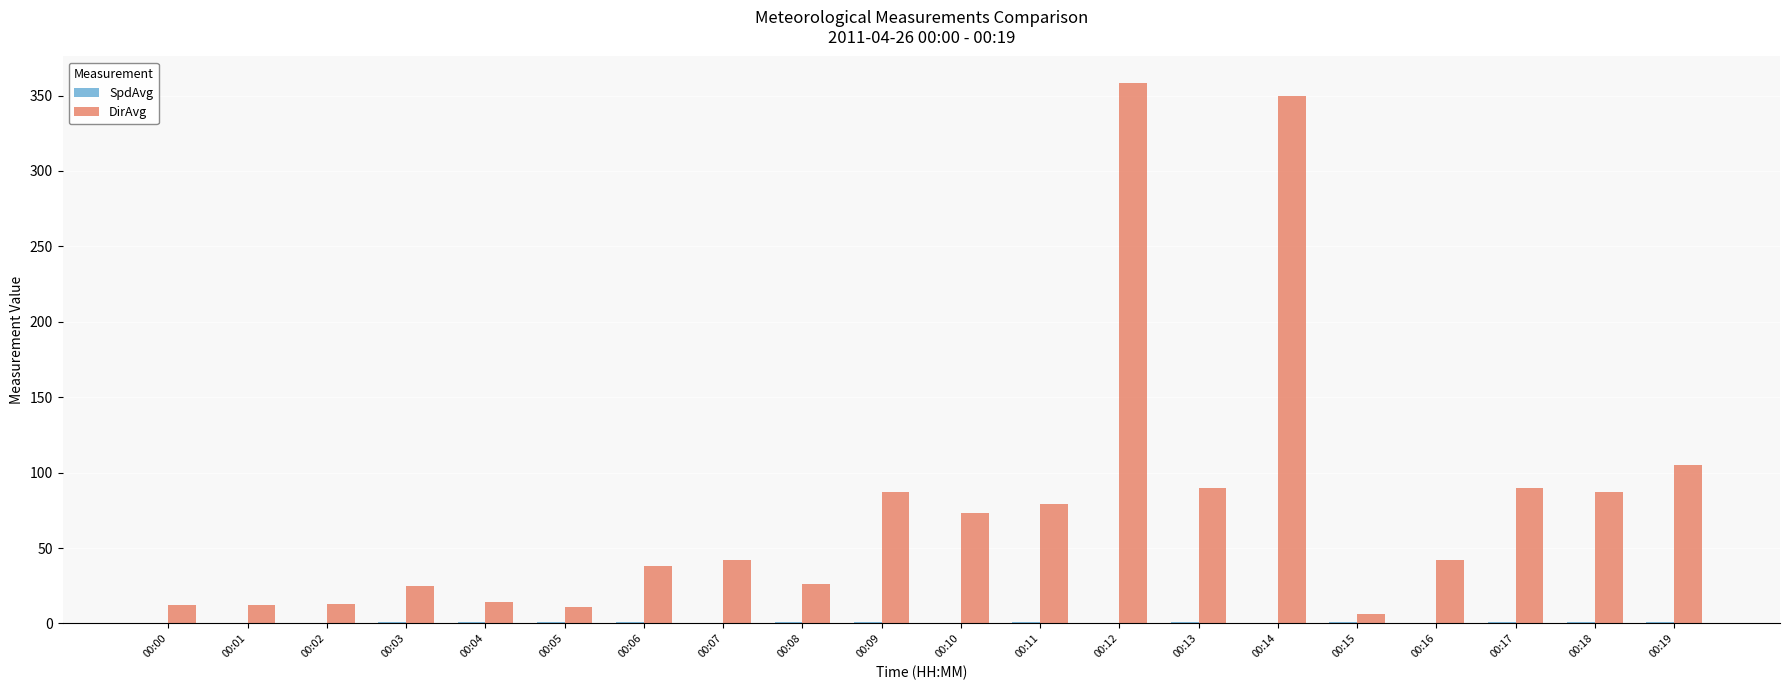

The value of DirAvg at 00:17 is 90.0. True or false?

True